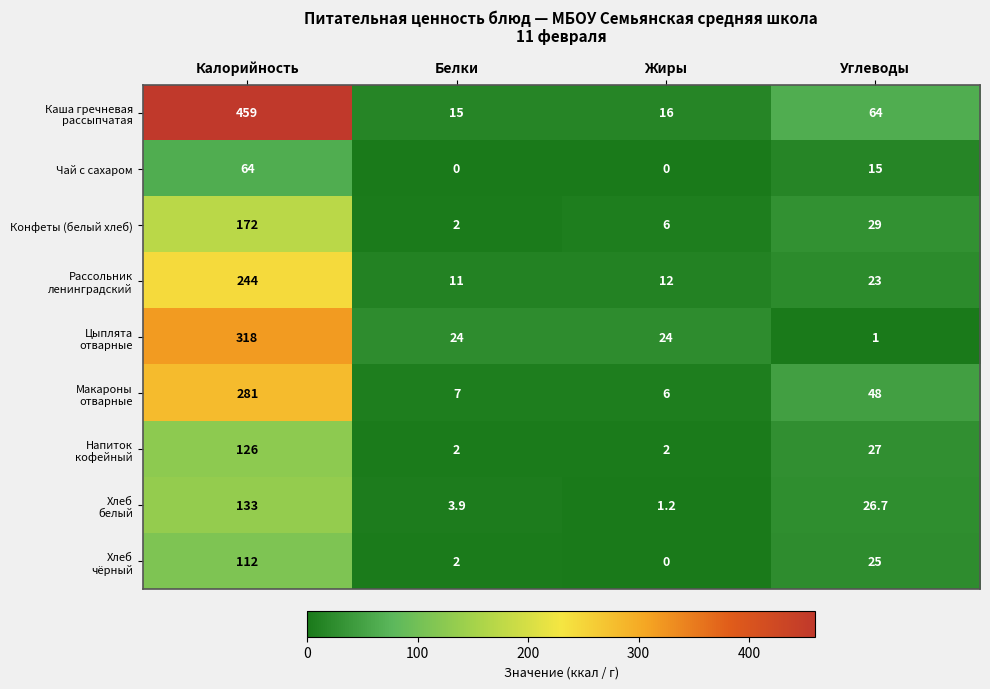

What is the total value across all series at Жиры?

67.2